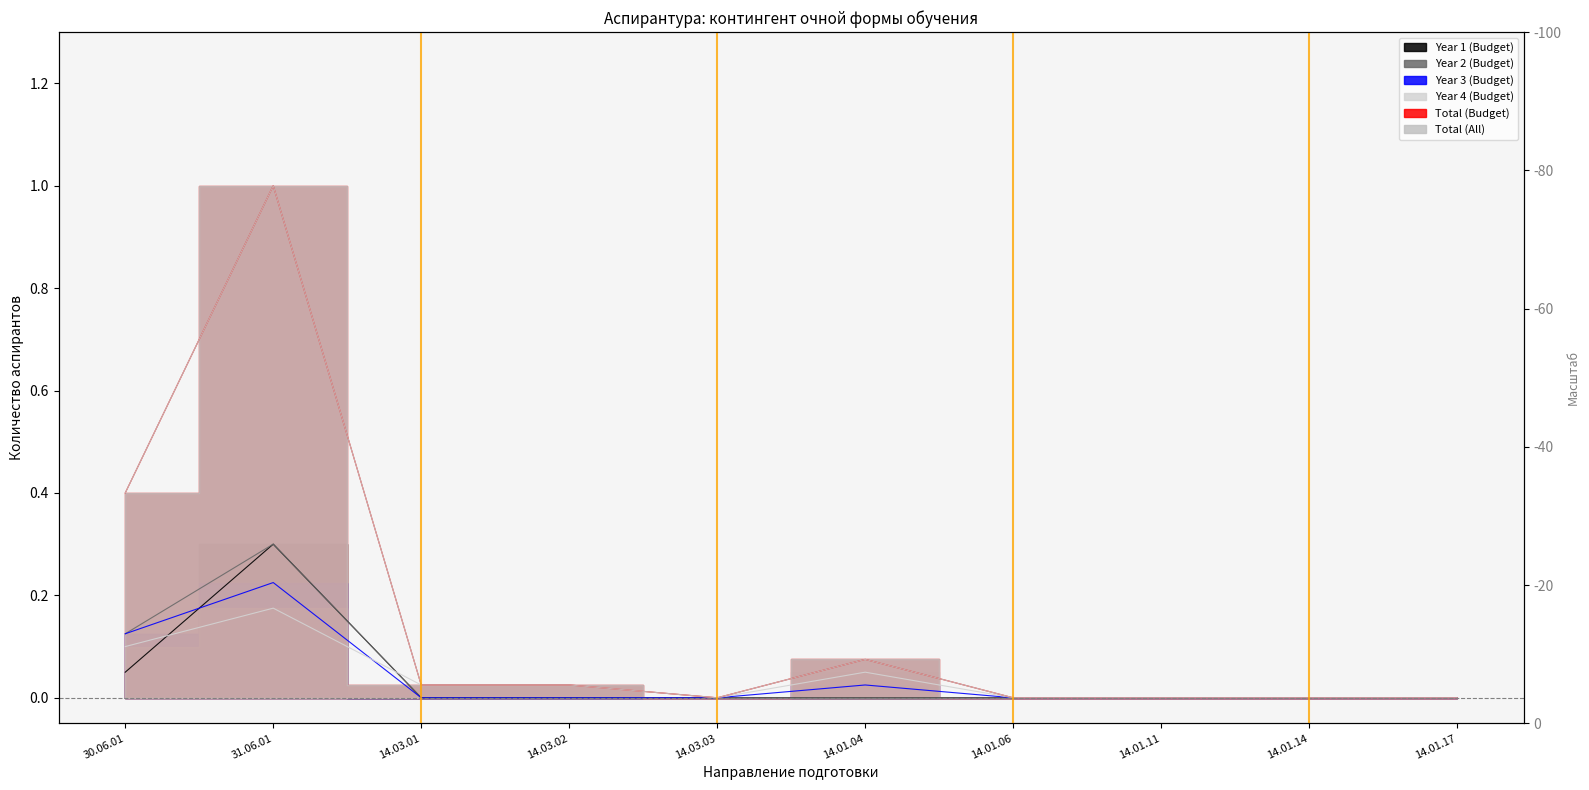

True or false: Year 2 (Budget) and Total (All) cross at least once.

False